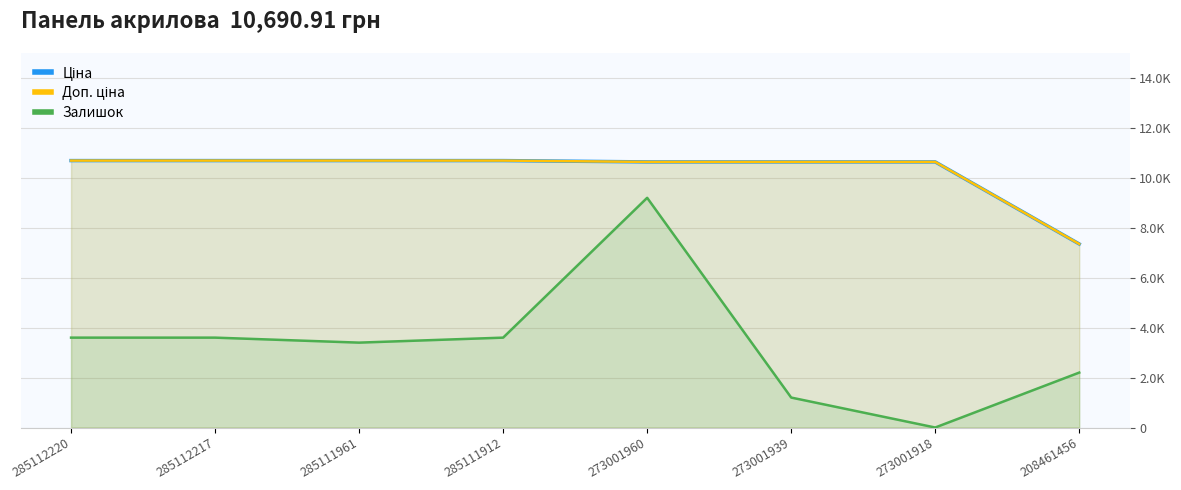

Which label corresponds to the smallest value in the chart?

273001918